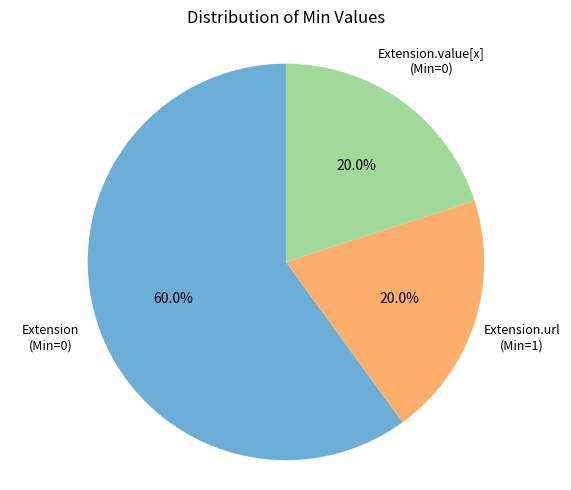

Is there a majority slice in this chart?

Yes